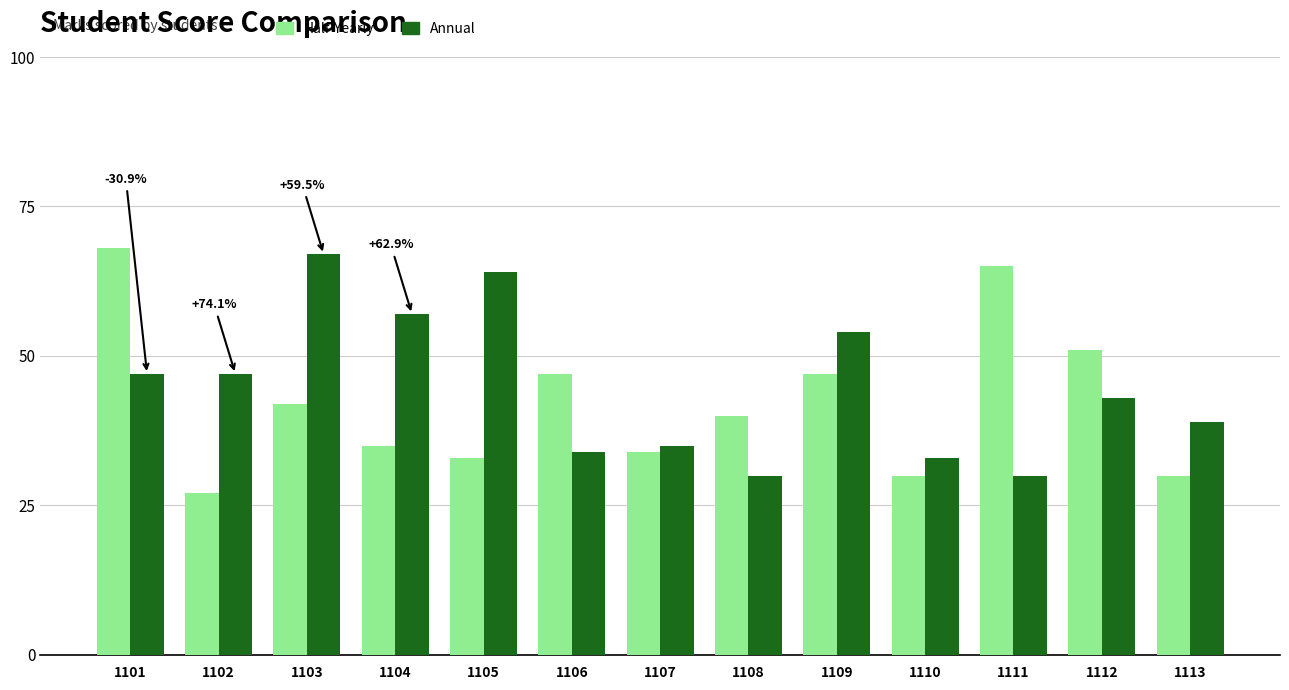

What is the minimum value for Half-Yearly?

27